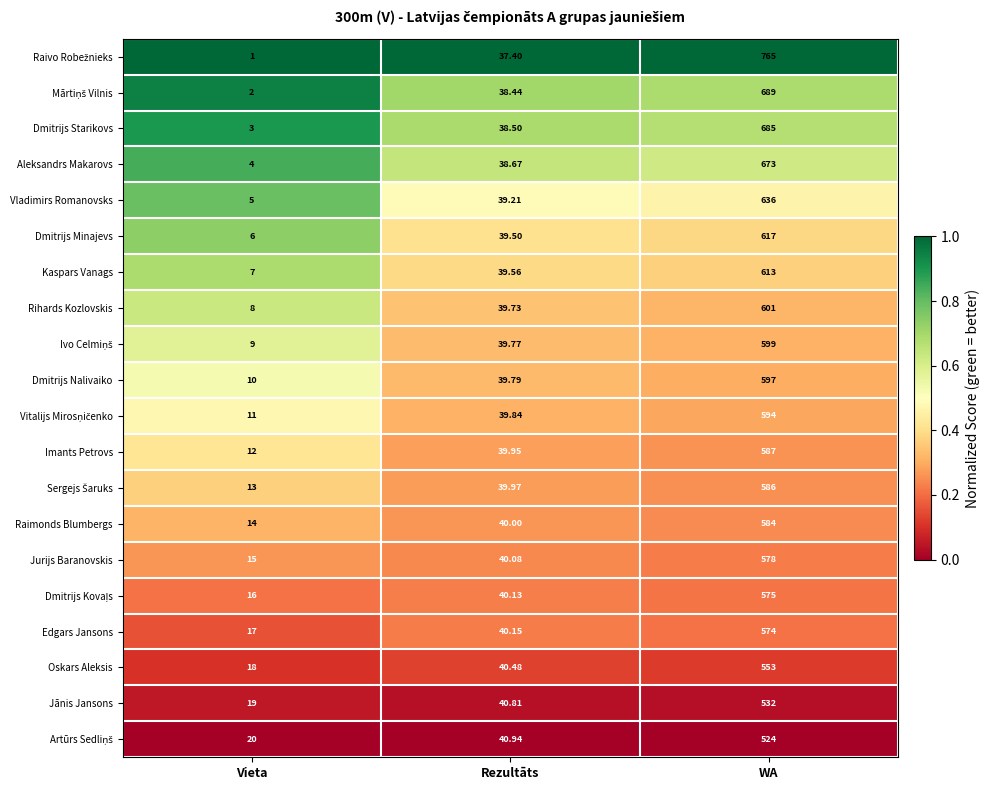

List the labels in order of Rihards Kozlovskis value, largest first.

WA, Rezultāts, Vieta